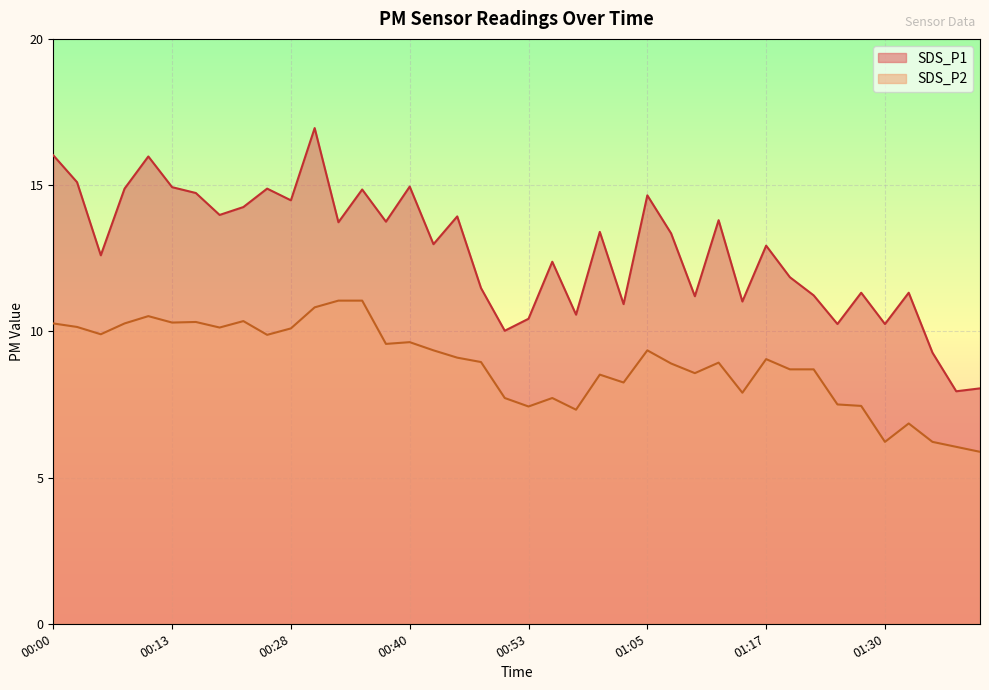

Reading left to right, transcribe all the data shown in this chart.

SDS_P1: 00:00=16.0	00:03=15.1	00:05=12.6	00:08=14.9	00:10=16.0	00:13=14.9	00:15=14.7	00:18=14.0	00:20=14.2	00:25=14.9	00:28=14.5	00:30=16.9	00:33=13.7	00:35=14.8	00:38=13.8	00:40=14.9	00:43=13.0	00:45=13.9	00:48=11.5	00:50=10.0	00:53=10.4	00:55=12.4	00:58=10.6	01:00=13.4	01:03=10.9	01:05=14.7	01:07=13.3	01:10=11.2	01:12=13.8	01:15=11.0	01:17=12.9	01:20=11.8	01:22=11.2	01:25=10.2	01:27=11.3	01:30=10.2	01:32=11.3	01:35=9.3	01:37=8.0	01:40=8.1
SDS_P2: 00:00=10.3	00:03=10.2	00:05=9.9	00:08=10.3	00:10=10.5	00:13=10.3	00:15=10.3	00:18=10.1	00:20=10.3	00:25=9.9	00:28=10.1	00:30=10.8	00:33=11.1	00:35=11.1	00:38=9.6	00:40=9.6	00:43=9.3	00:45=9.1	00:48=8.9	00:50=7.7	00:53=7.4	00:55=7.7	00:58=7.3	01:00=8.5	01:03=8.2	01:05=9.3	01:07=8.9	01:10=8.6	01:12=8.9	01:15=7.9	01:17=9.1	01:20=8.7	01:22=8.7	01:25=7.5	01:27=7.5	01:30=6.2	01:32=6.8	01:35=6.2	01:37=6.0	01:40=5.9